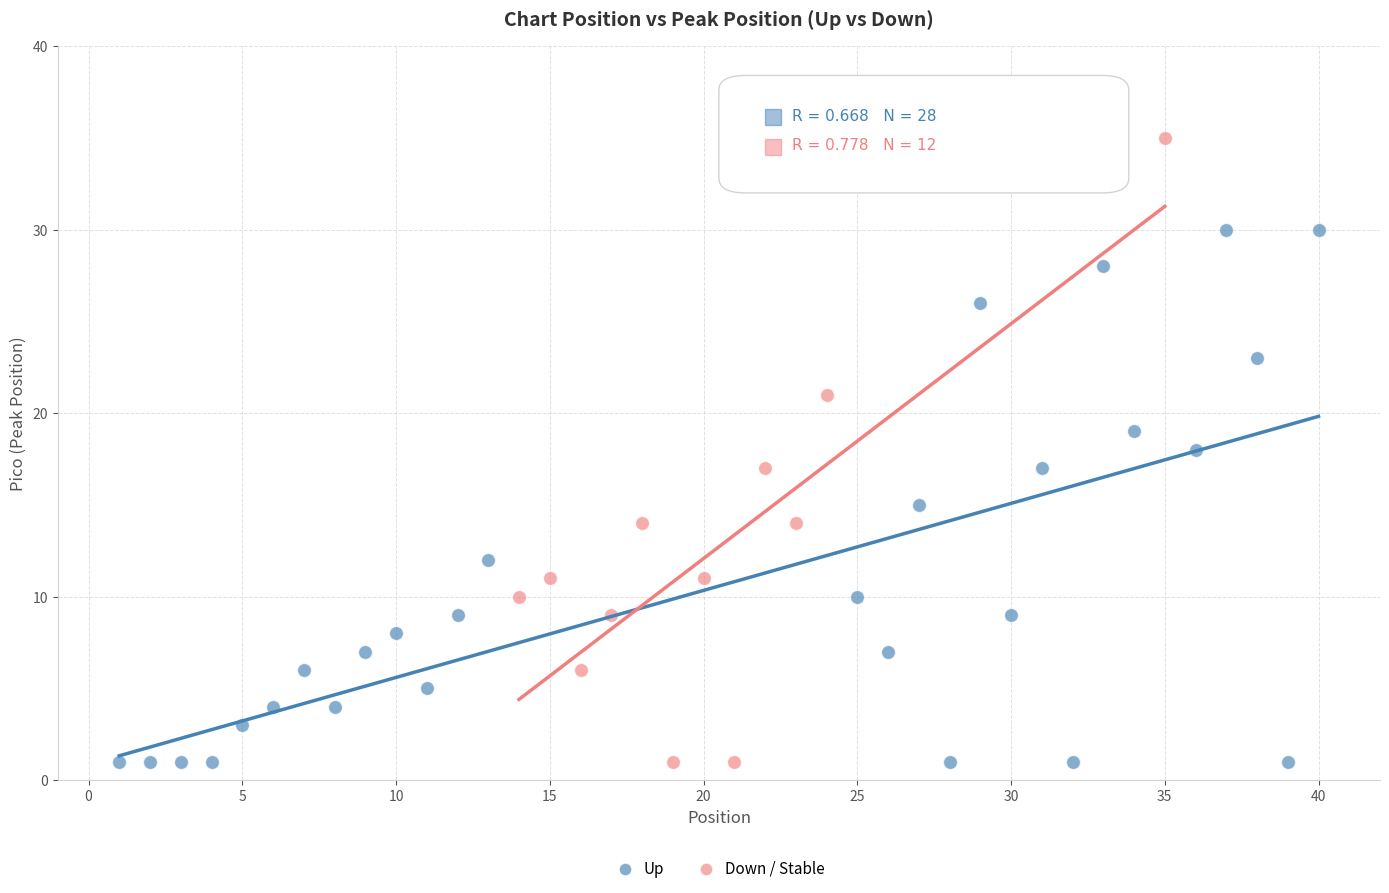

Which series contains the highest Y value?

Down / Stable